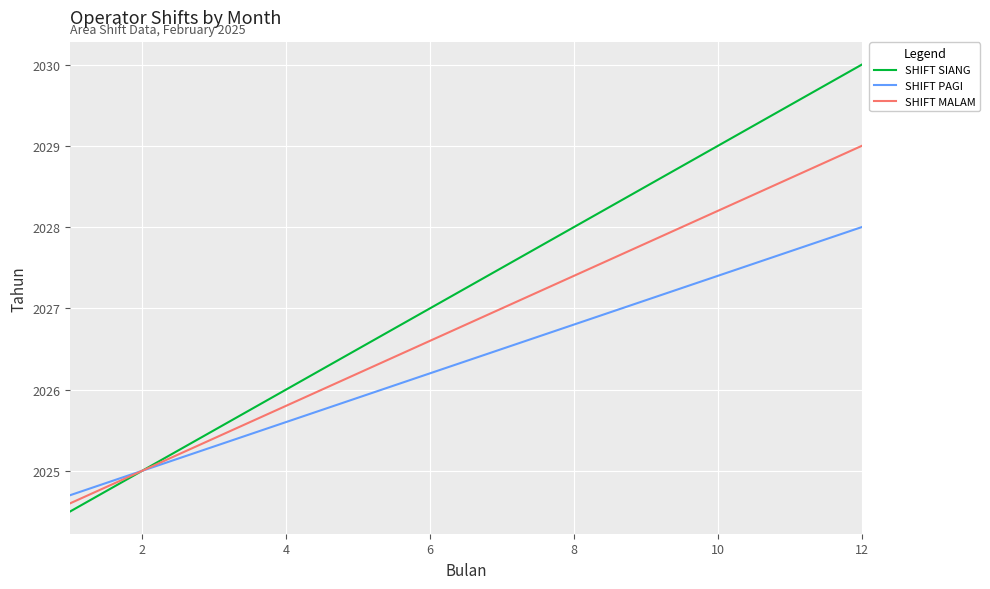

Which series has the largest total across all categories?

SHIFT SIANG